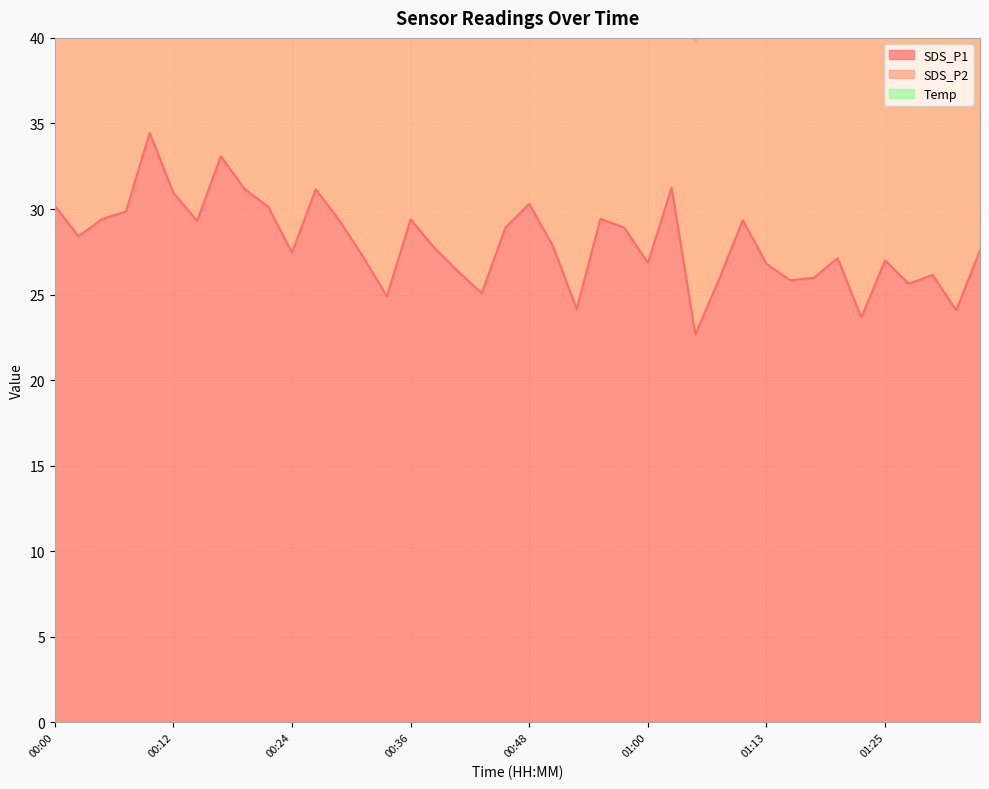

What are all the series names shown in the legend?

SDS_P1, SDS_P2, Temp